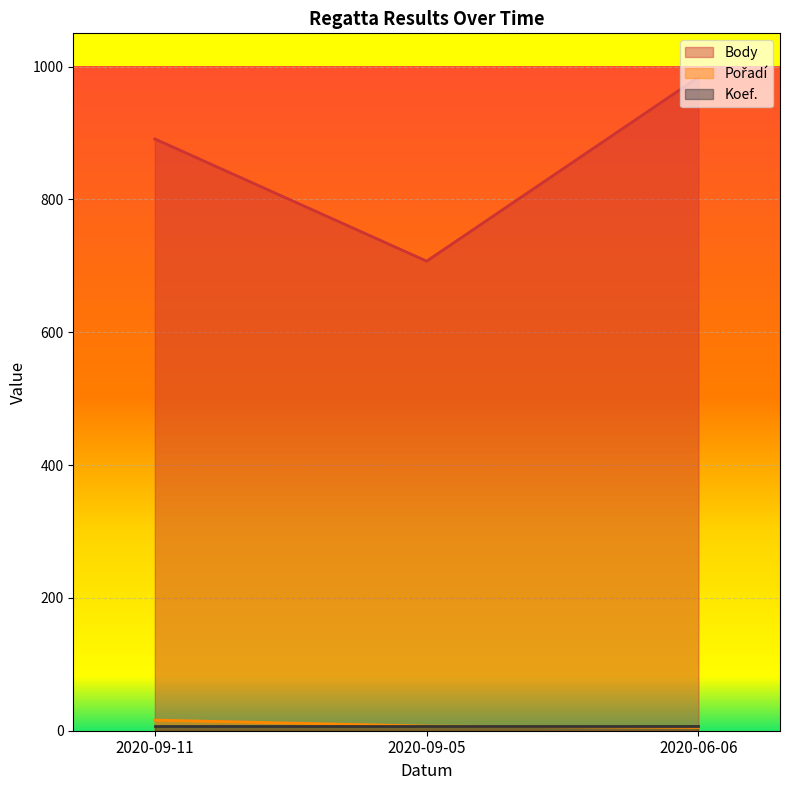

Which series has the widest spread of values?

Body